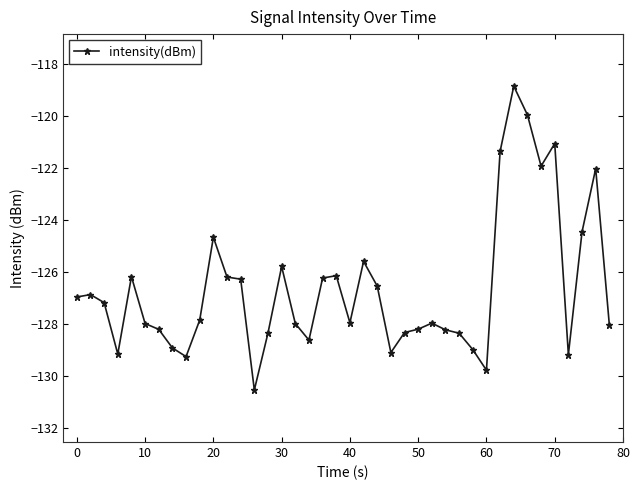

What is the value of the 36th point from the left?

-121.1